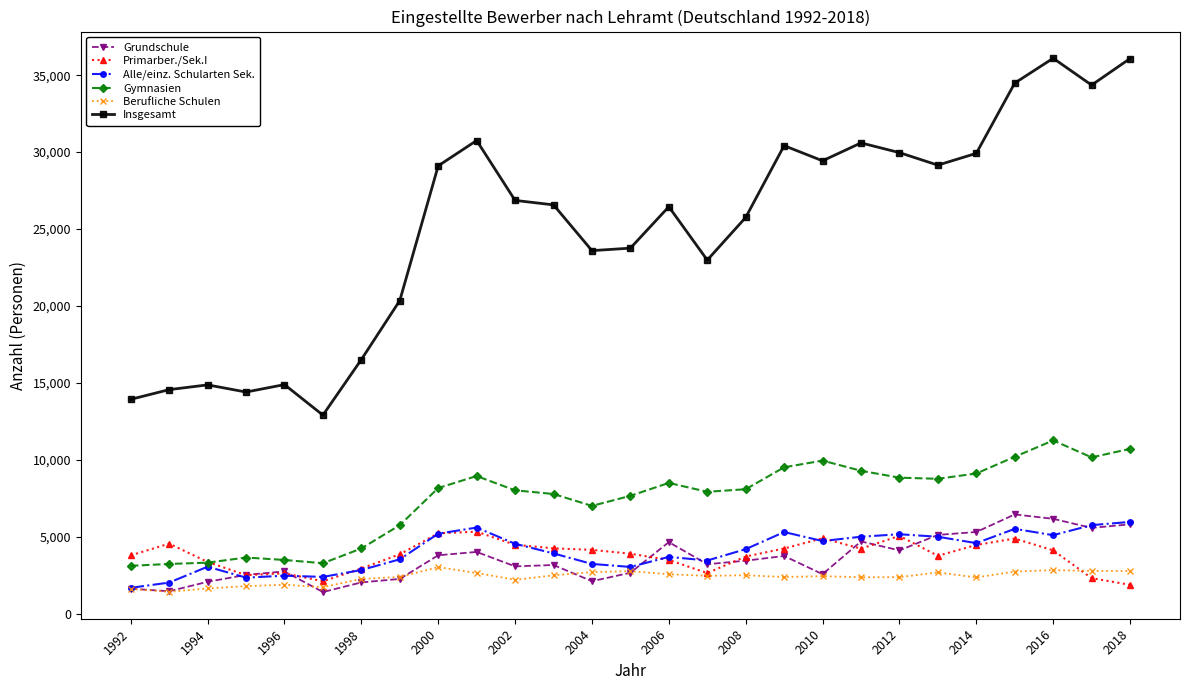

What is the difference between the maximum and minimum values in the Gymnasien series?

8150.0